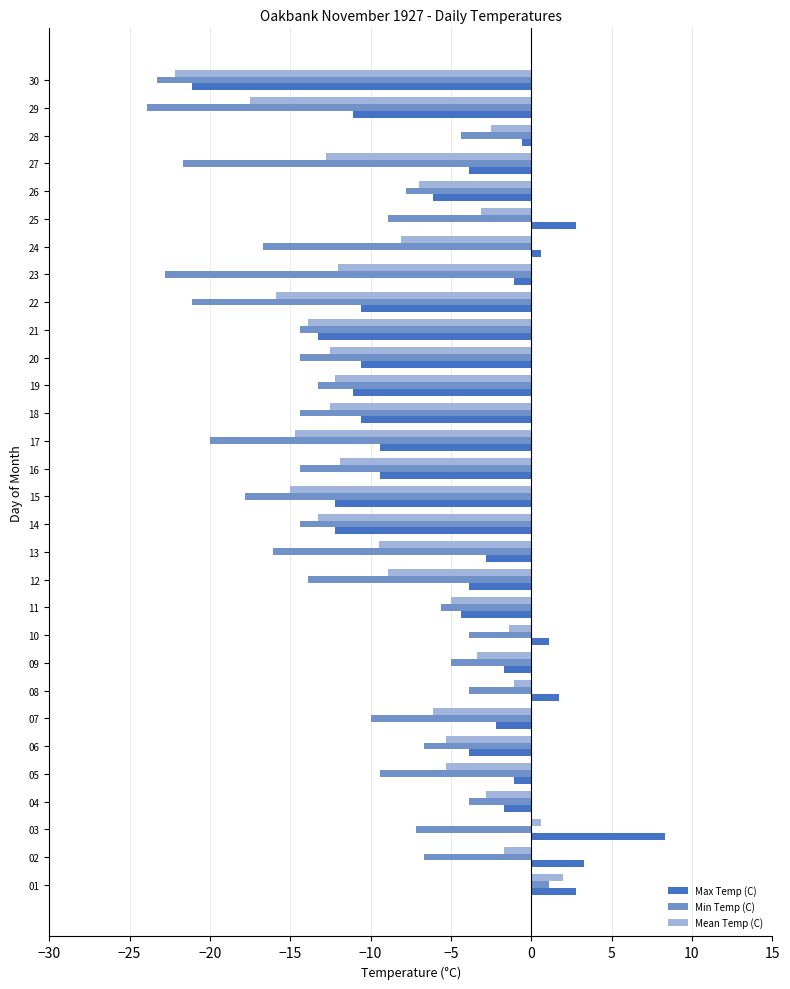

What is the minimum value shown in the chart?

-23.9